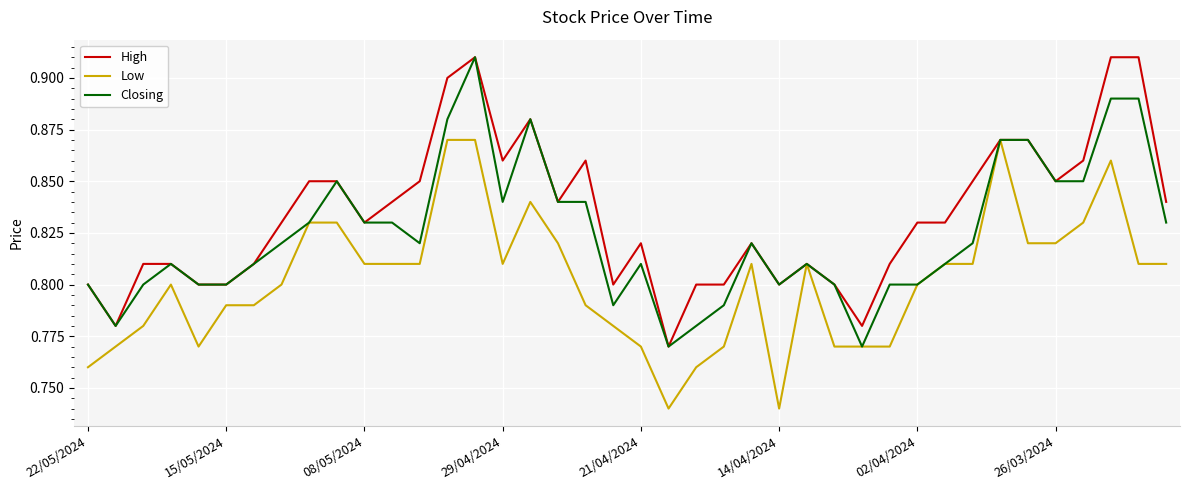

What are all the series names shown in the legend?

High, Low, Closing